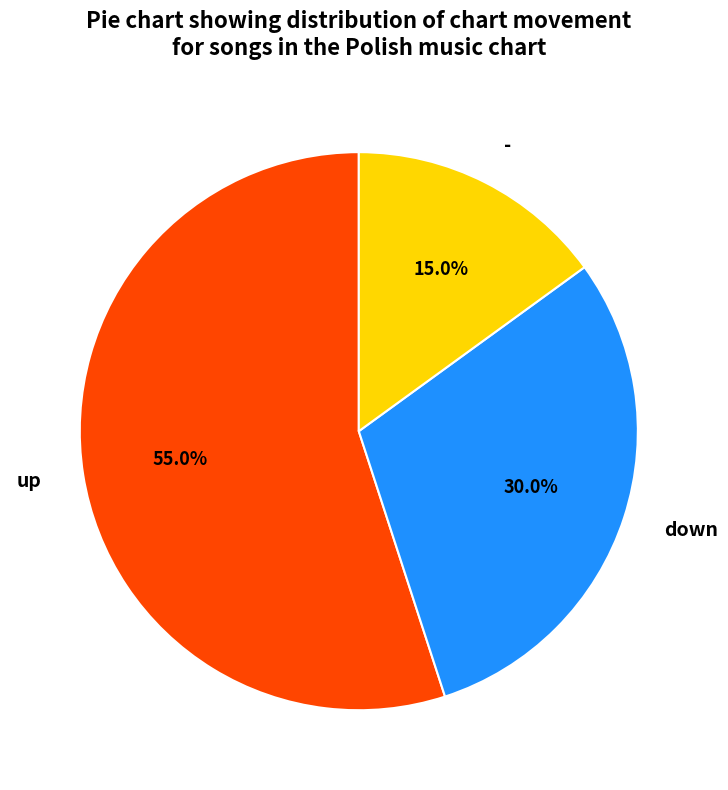

What is the ratio of the value at down to the value at -?

2.0